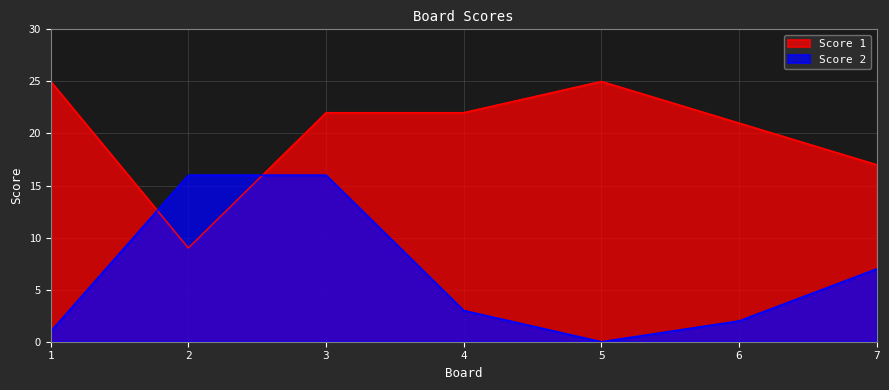

True or false: Score 2 and Score 1 intersect in this chart.

True